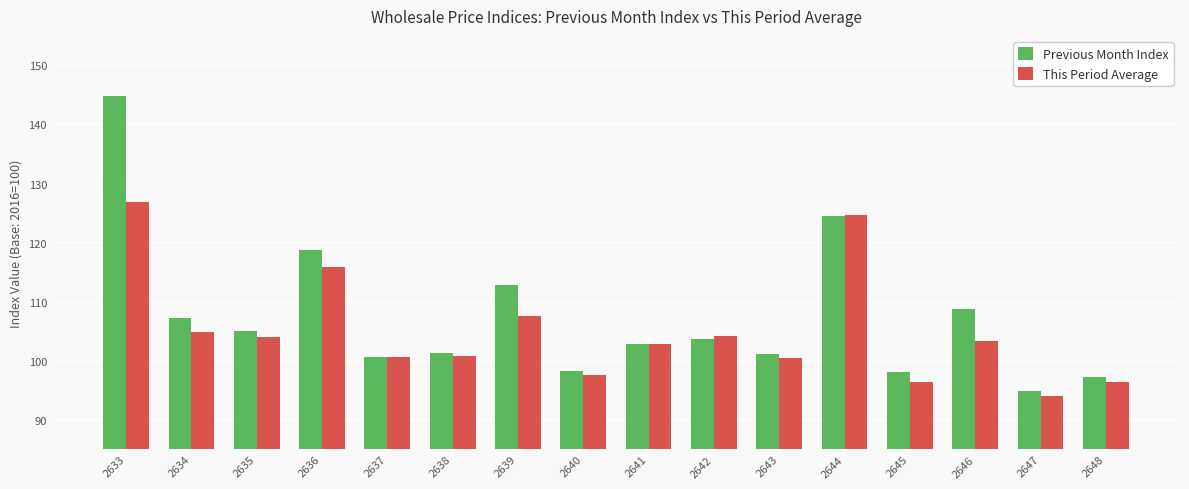

What is the difference between the maximum and minimum values in the Previous Month Index series?

49.9